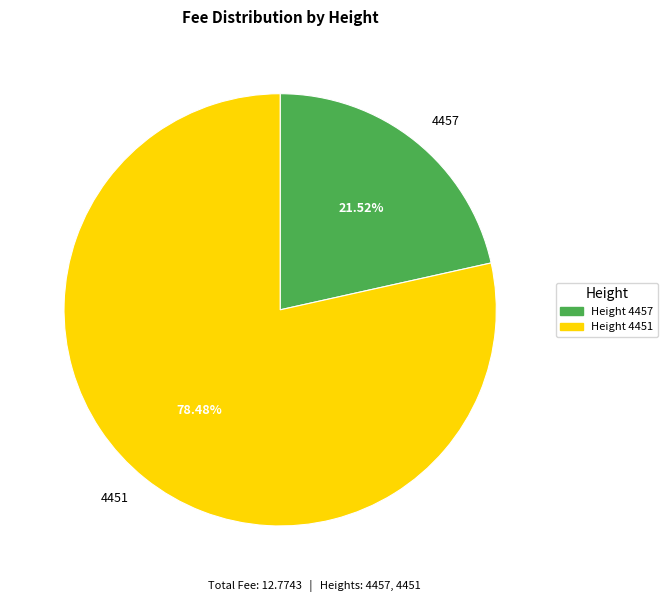

Is it true that 4457 is 9% of the pie?

False